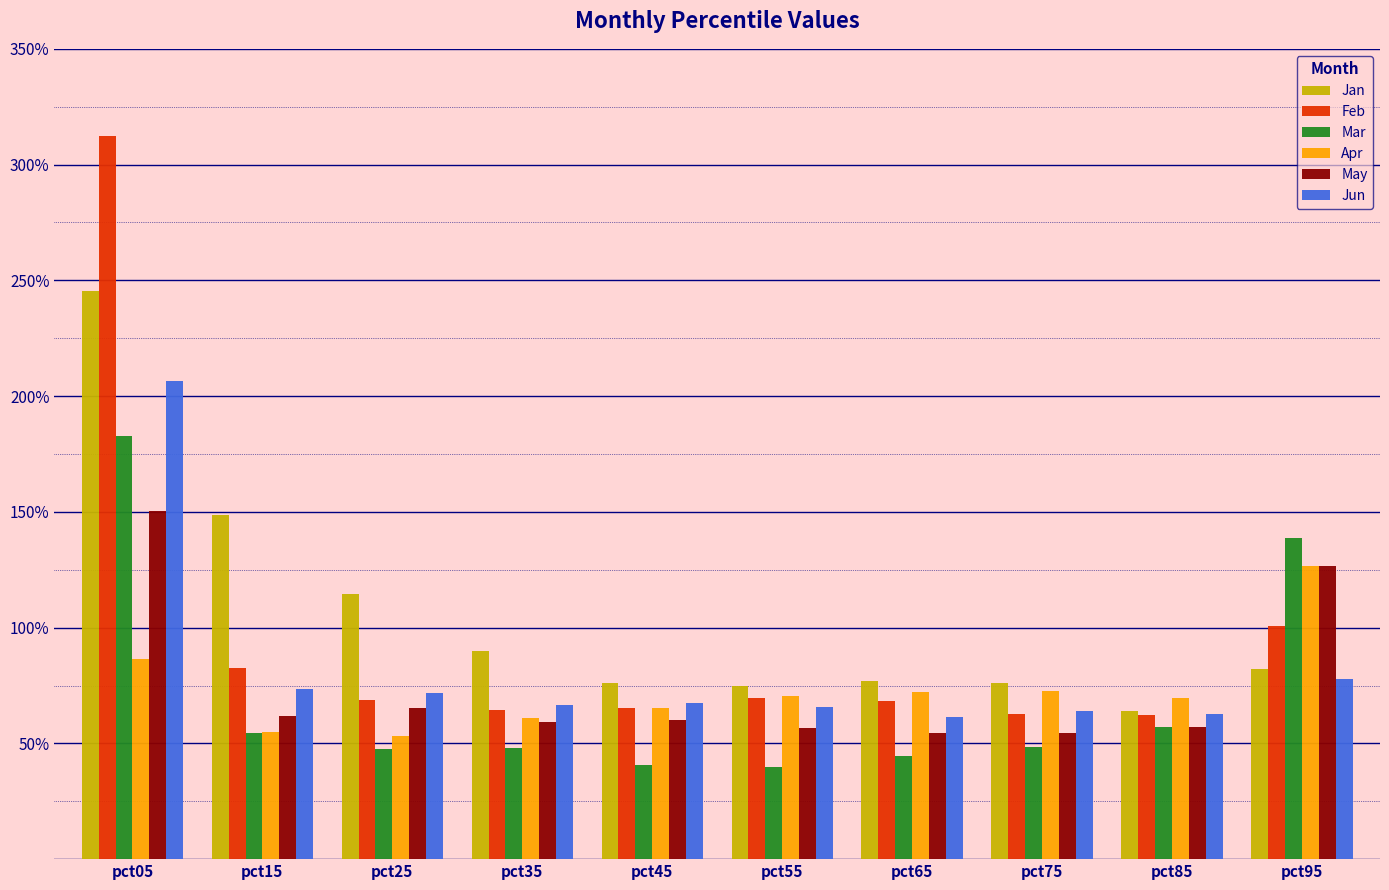

Does the chart contain stacked bars?

No